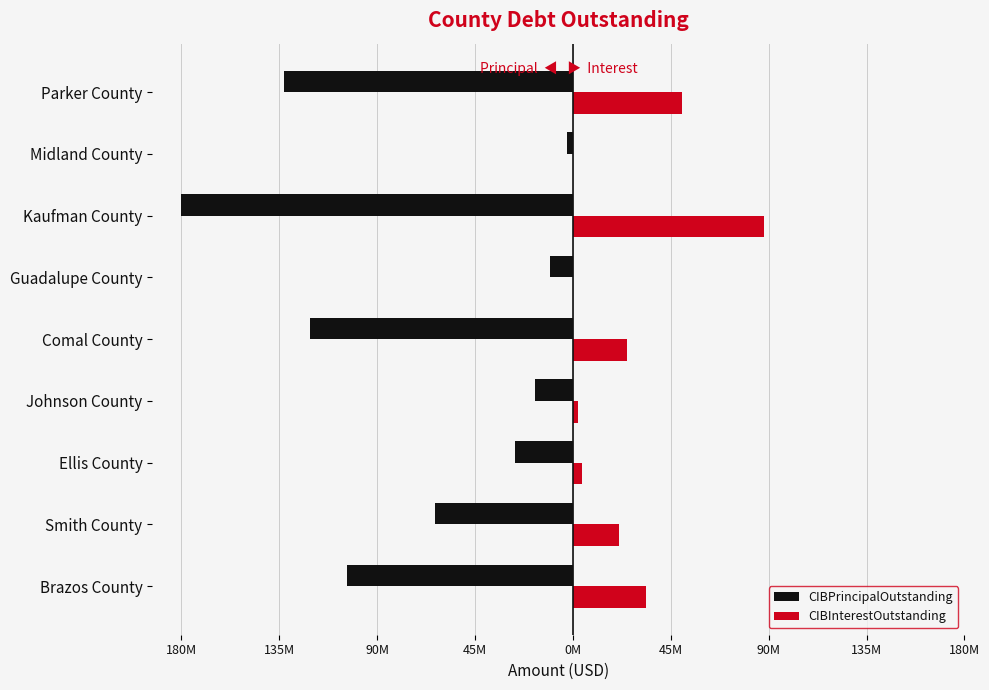

What are all the series names shown in the legend?

CIBPrincipalOutstanding, CIBInterestOutstanding